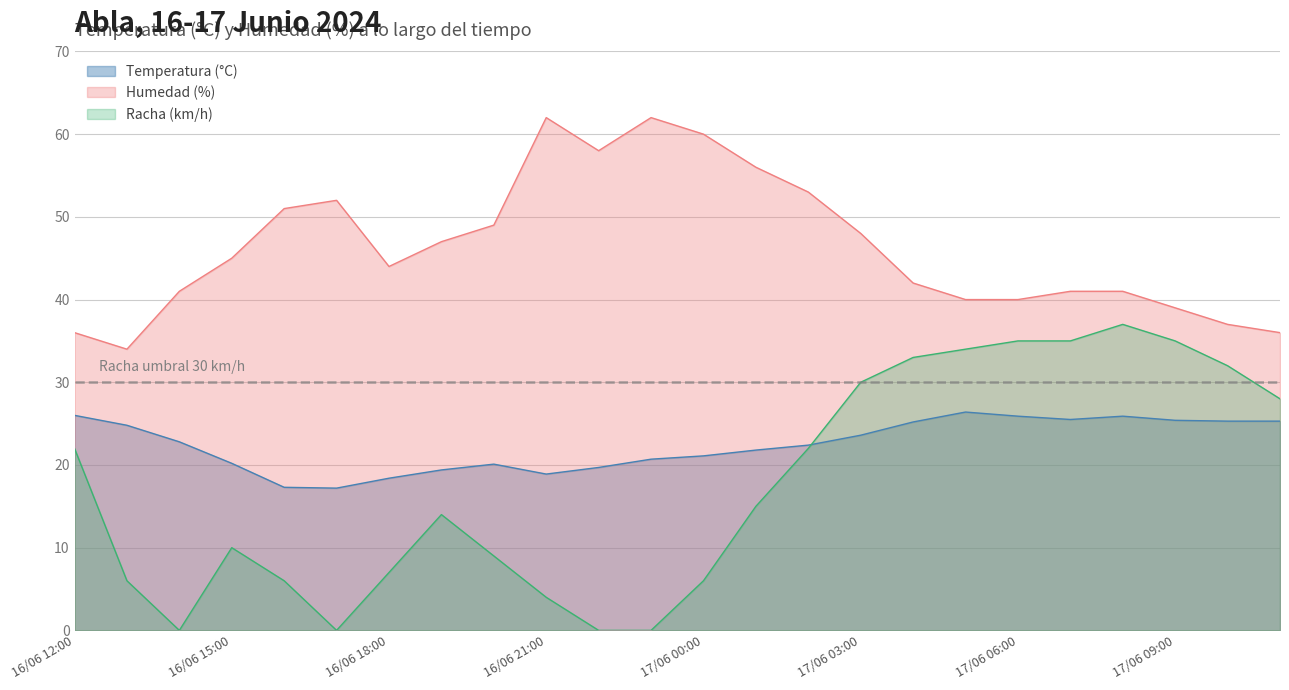

At how many categories does at least one series exceed 53?

5